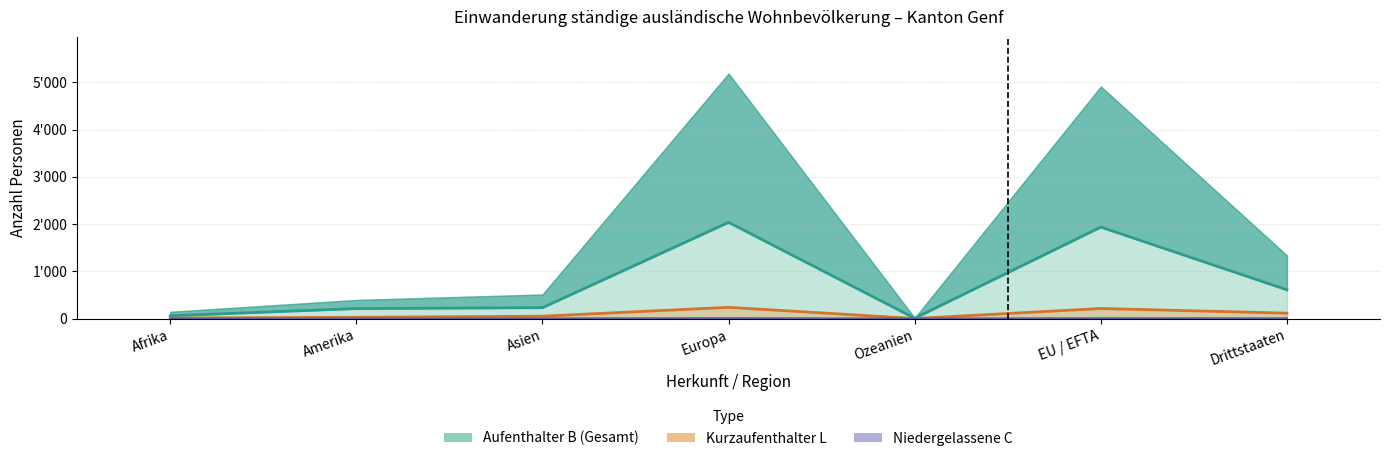

What is the label of the 6th point from the left?

EU / EFTA